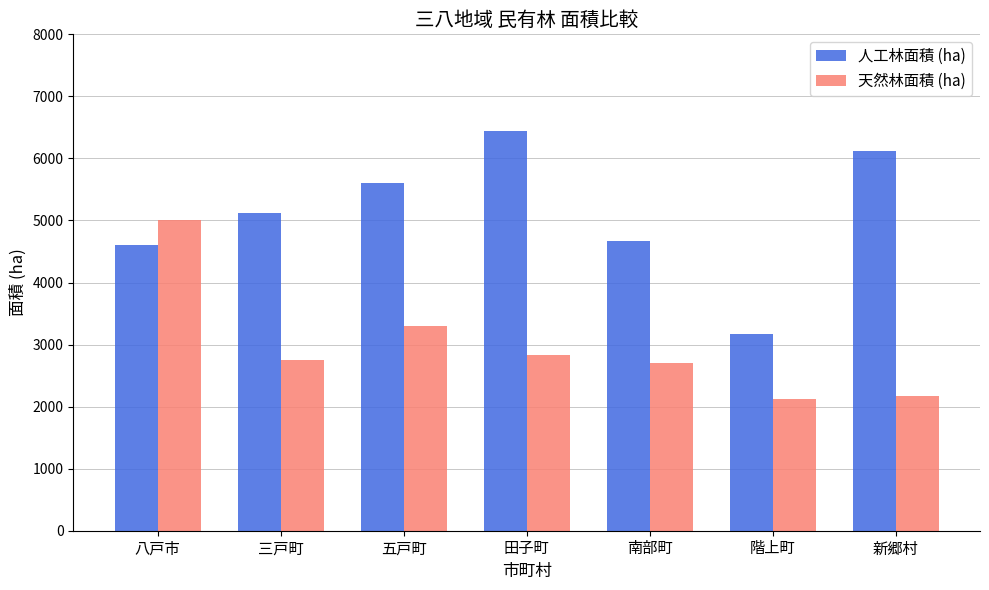

What is the average value of the 人工林面積 (ha) series?

5103.6